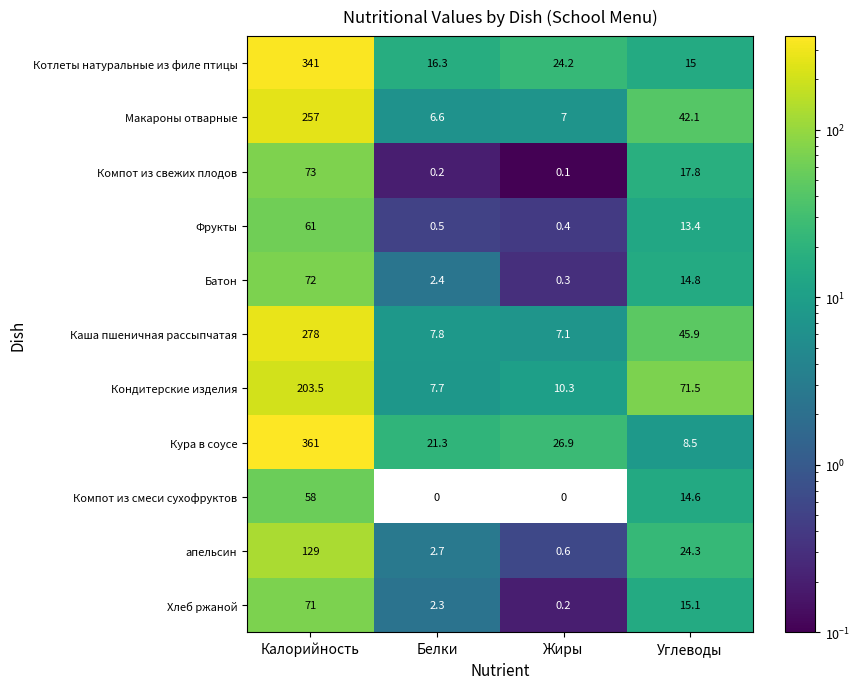

What is the spread (max minus min) of values at Углеводы?

63.0